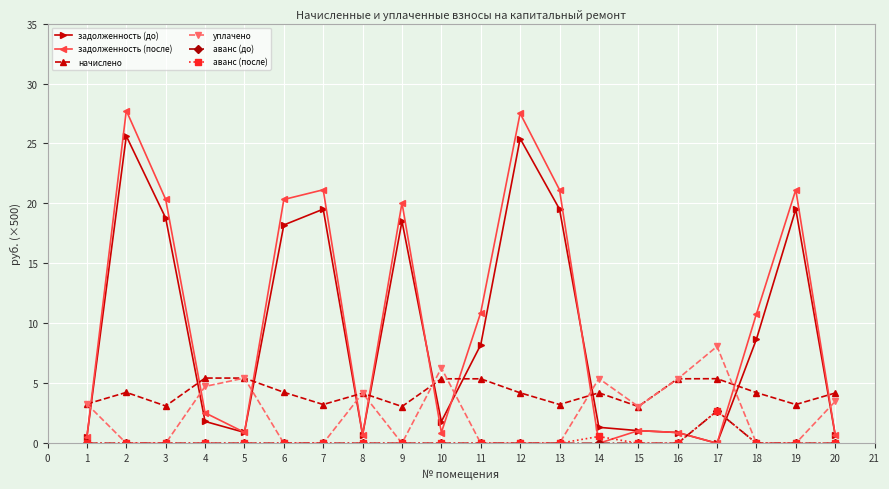

What is the value of the уплачено point at the 1st from the left?

3.3